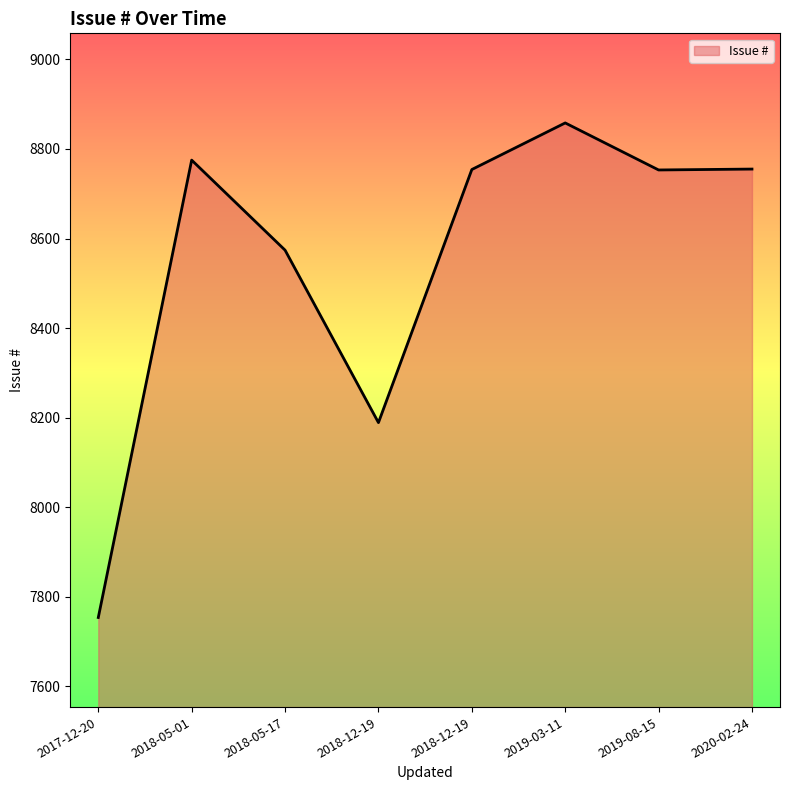

Approximately how many times larger is the value at 2018-05-17 compared to 2019-08-15?

1.0